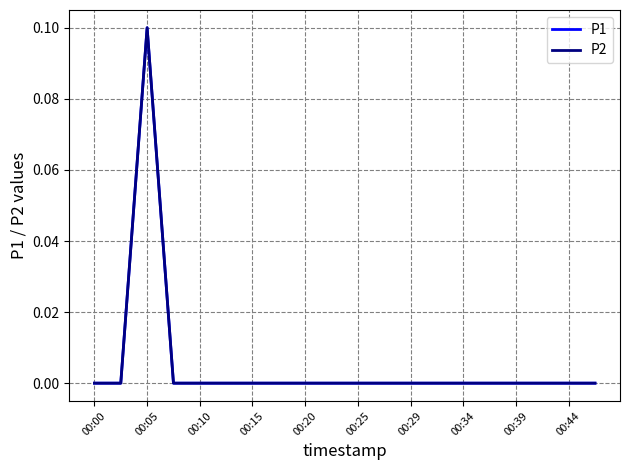

Does the chart display data point markers on the line(s)?

No